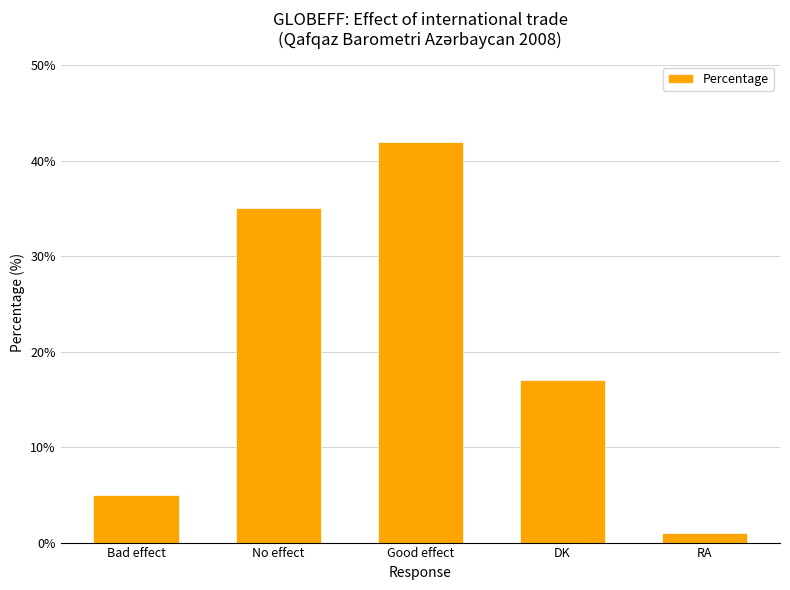

What is the change in value from Bad effect to DK?

+12